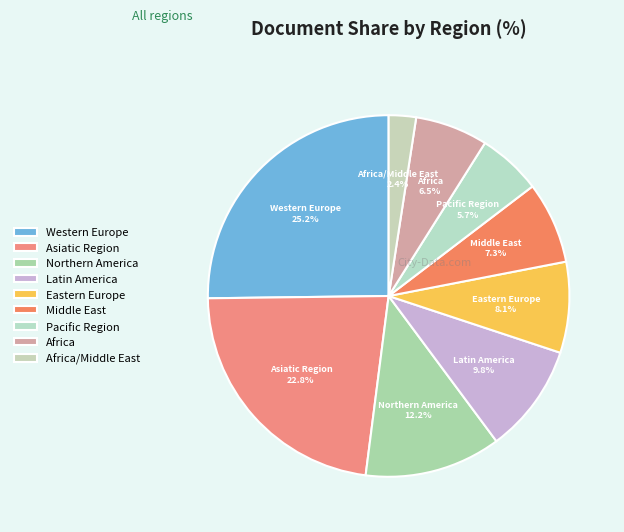

What is the total percentage of Asiatic Region and Eastern Europe?

30.9%